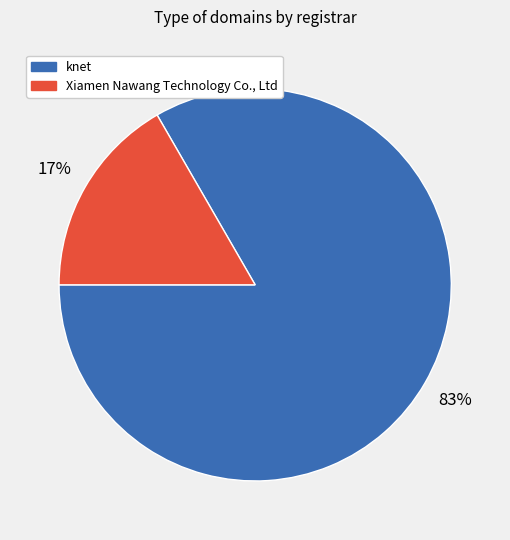

To the nearest percent, what is the combined percentage of Xiamen Nawang Technology Co., Ltd and knet?

100%